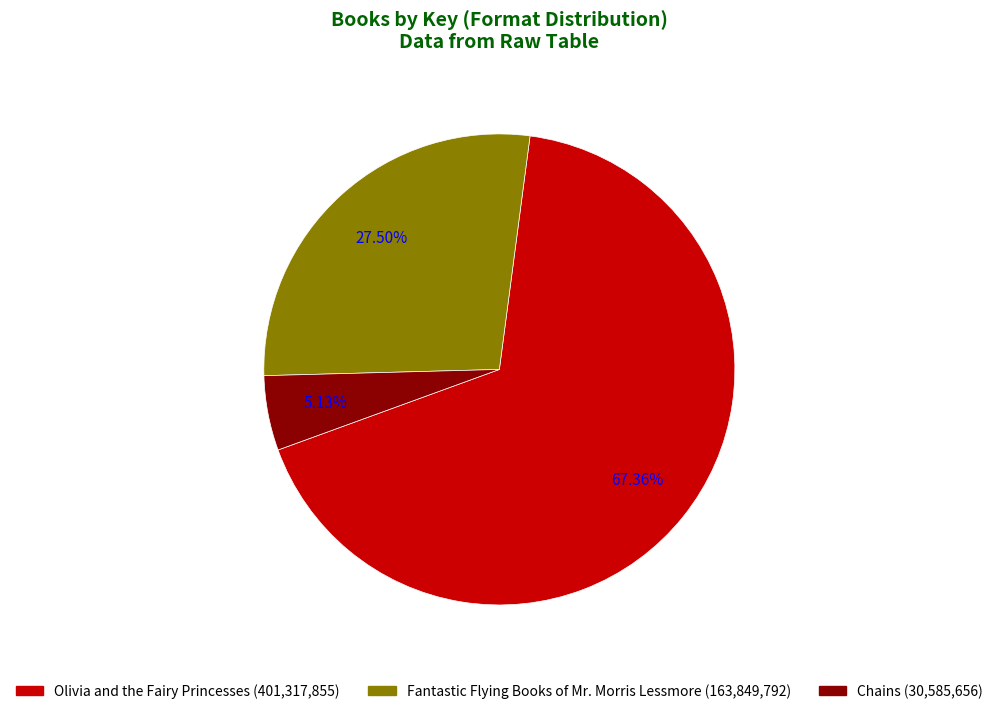

Is Olivia and the Fairy Princesses the majority of the pie?

Yes